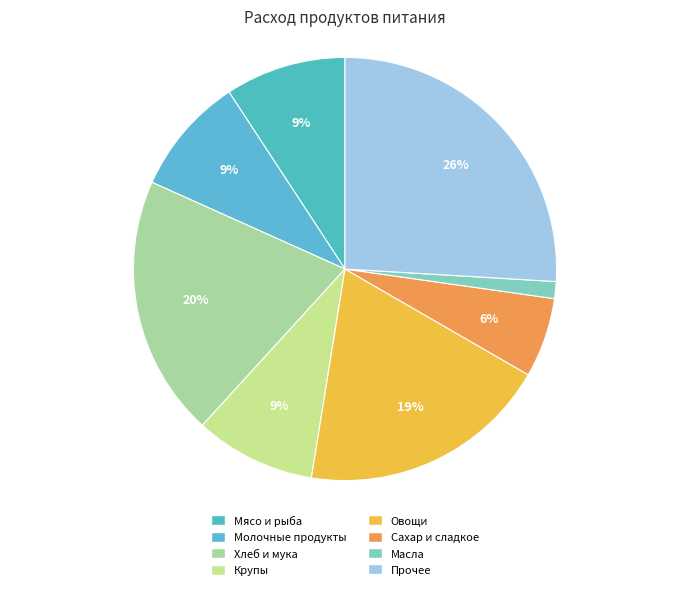

Is there a majority slice in this chart?

No